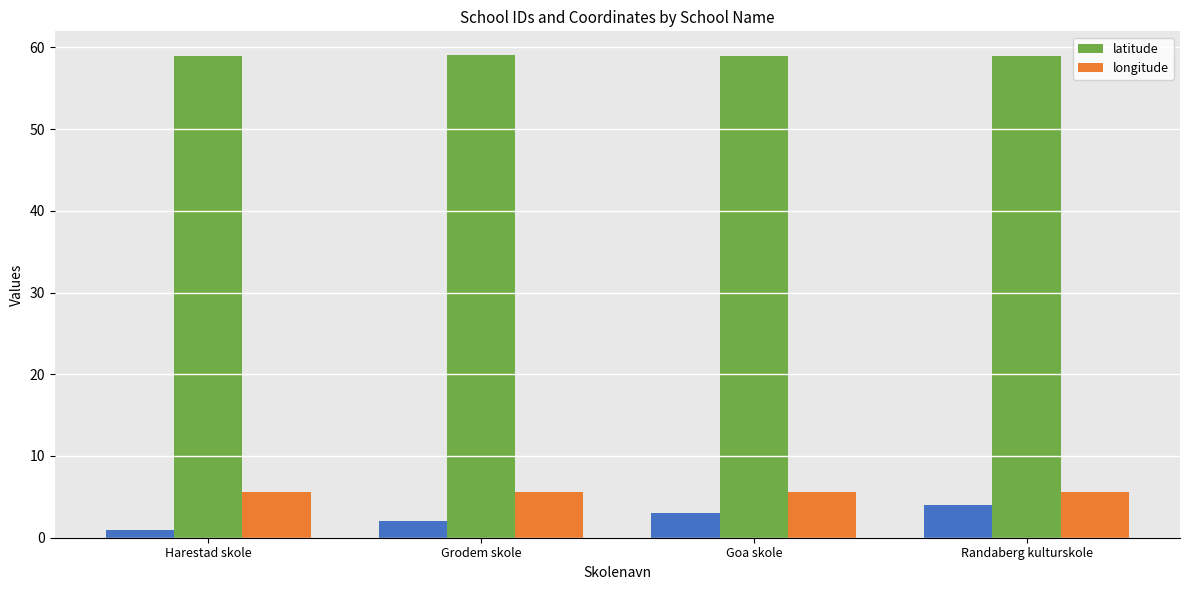

True or false: longitude has a value of 5.6 at Goa skole.

True